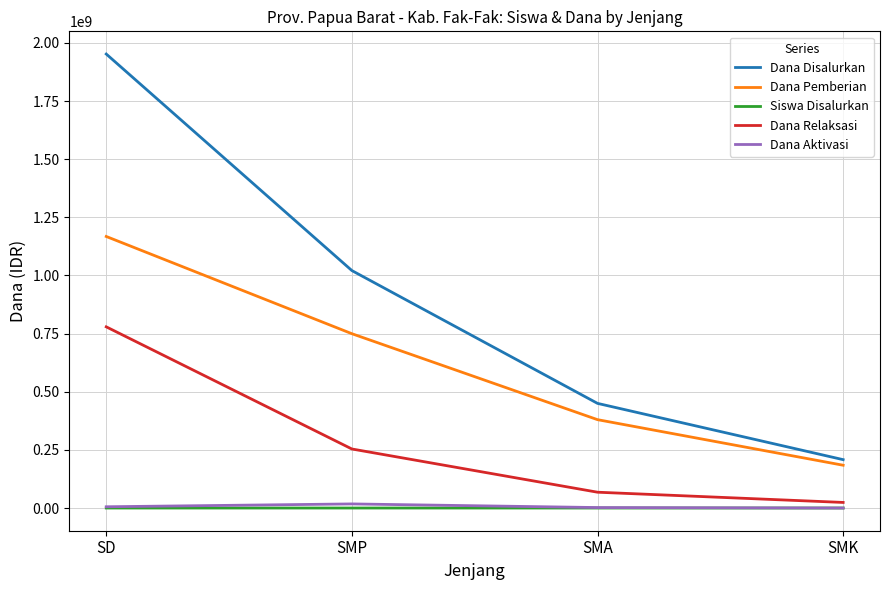

What is the difference between the maximum and minimum values in the Dana Aktivasi series?

17625000